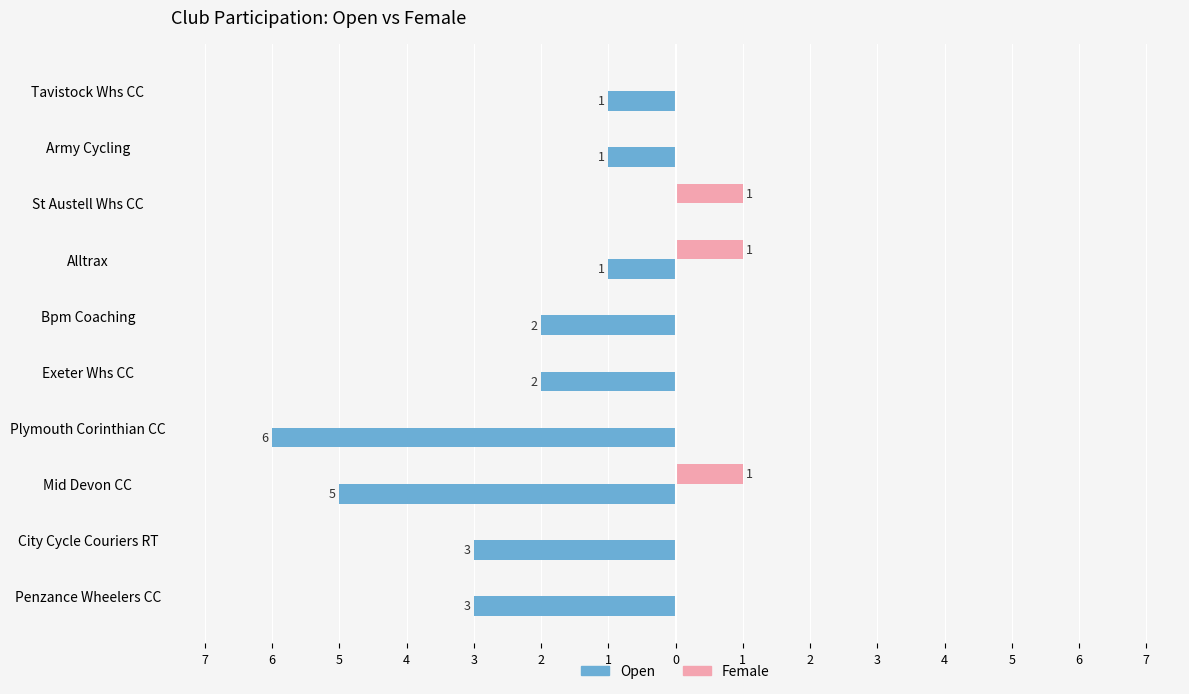

What are all the series names shown in the legend?

Open, Female